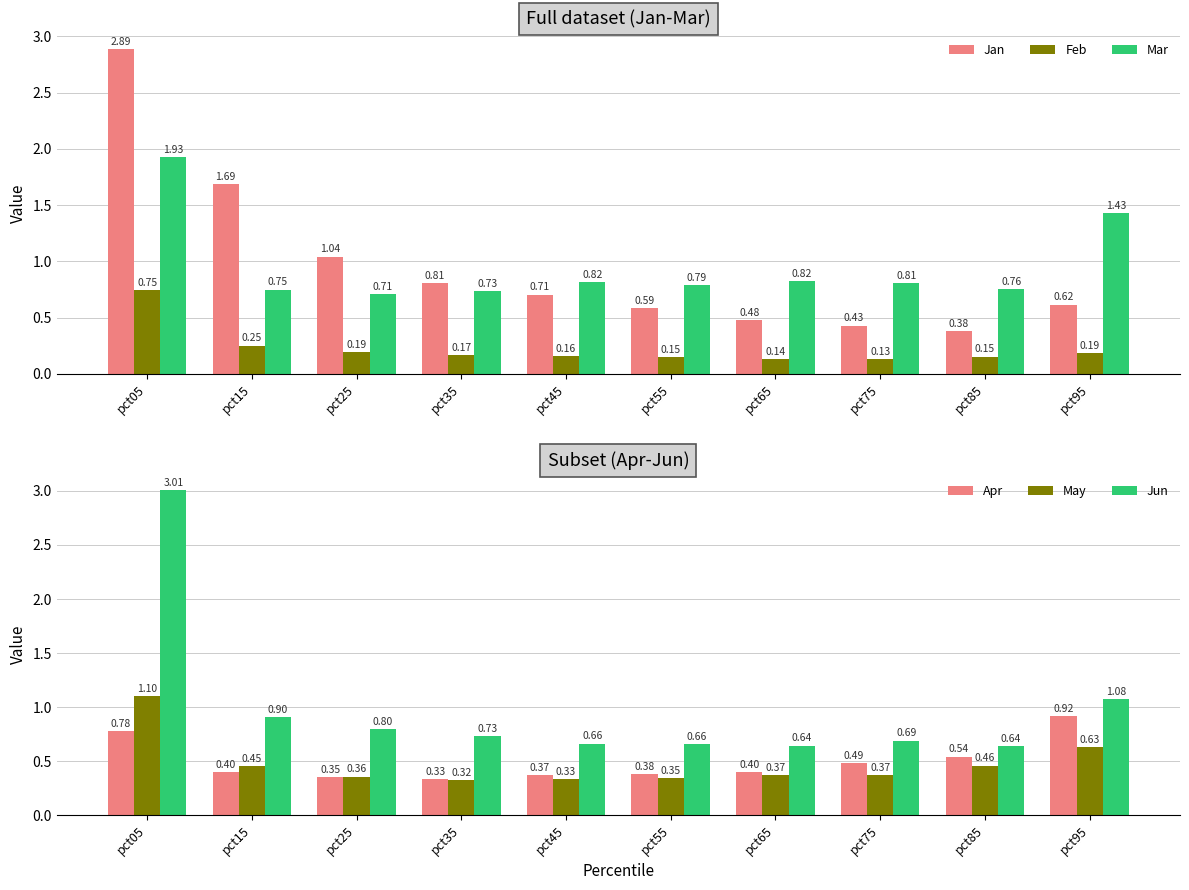

What is the difference between the maximum and minimum values in the May series?

0.8